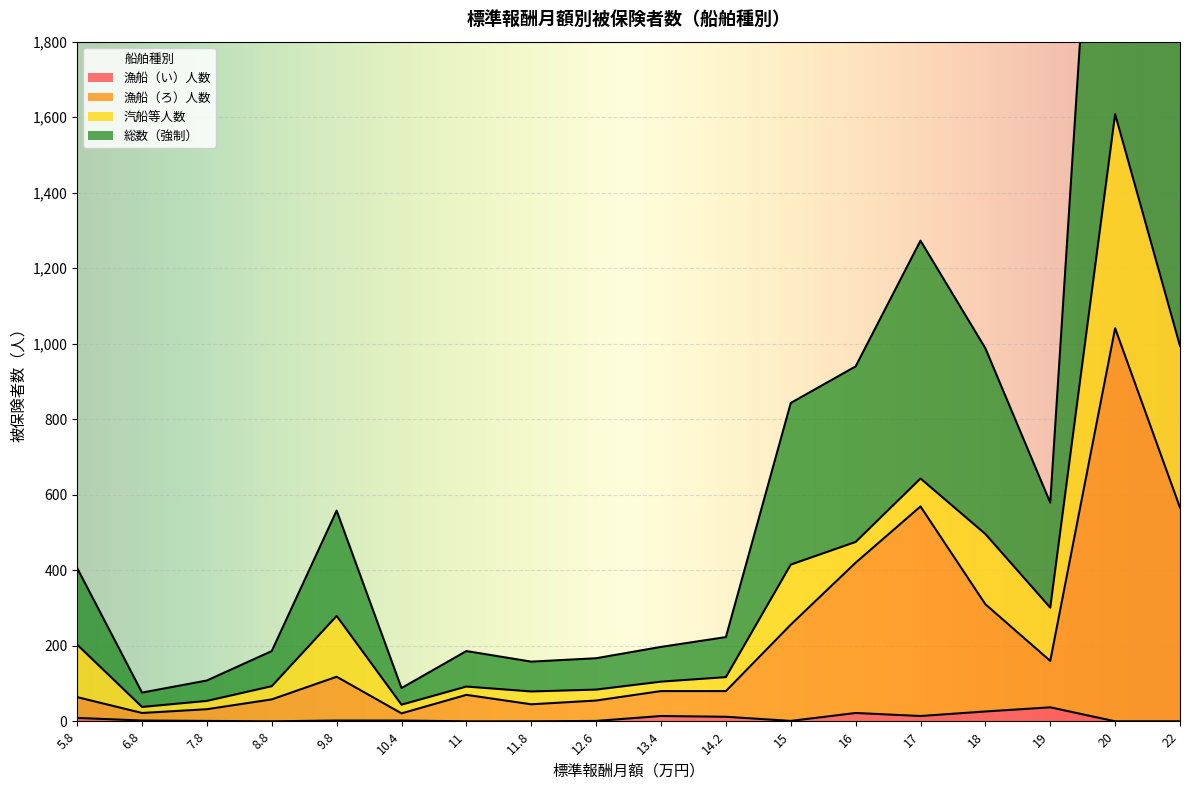

In 総数（強制）, how many points are lower than both neighbors (excluding endpoints)?

4